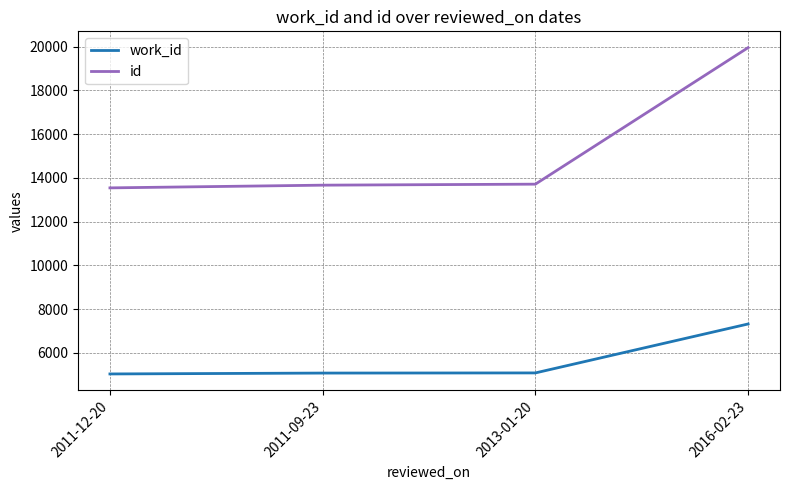

Which series has the largest total across all categories?

id